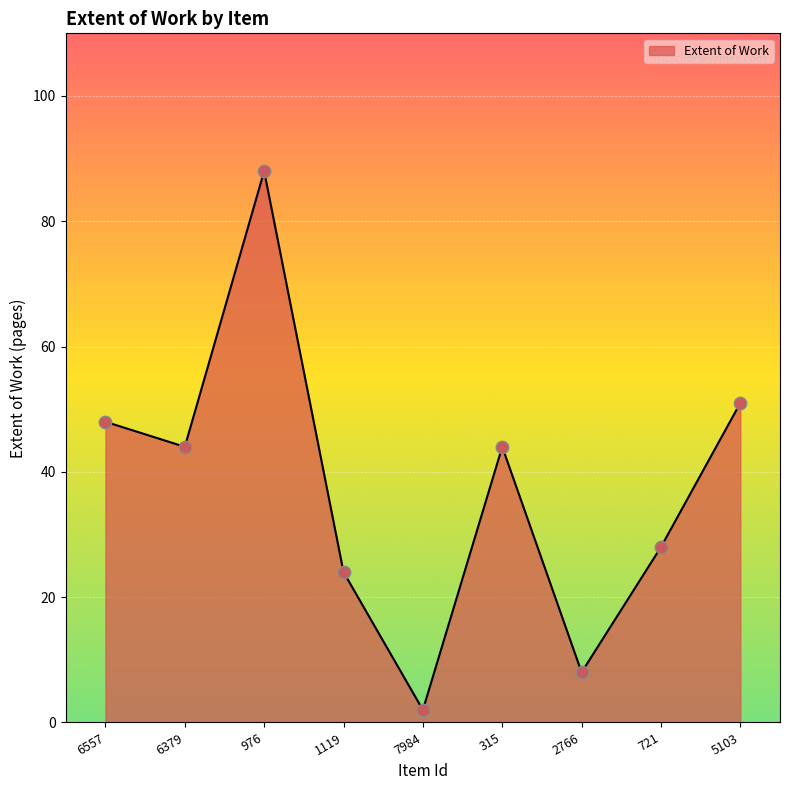

What is the change in value from 1119 to 7984?

-22